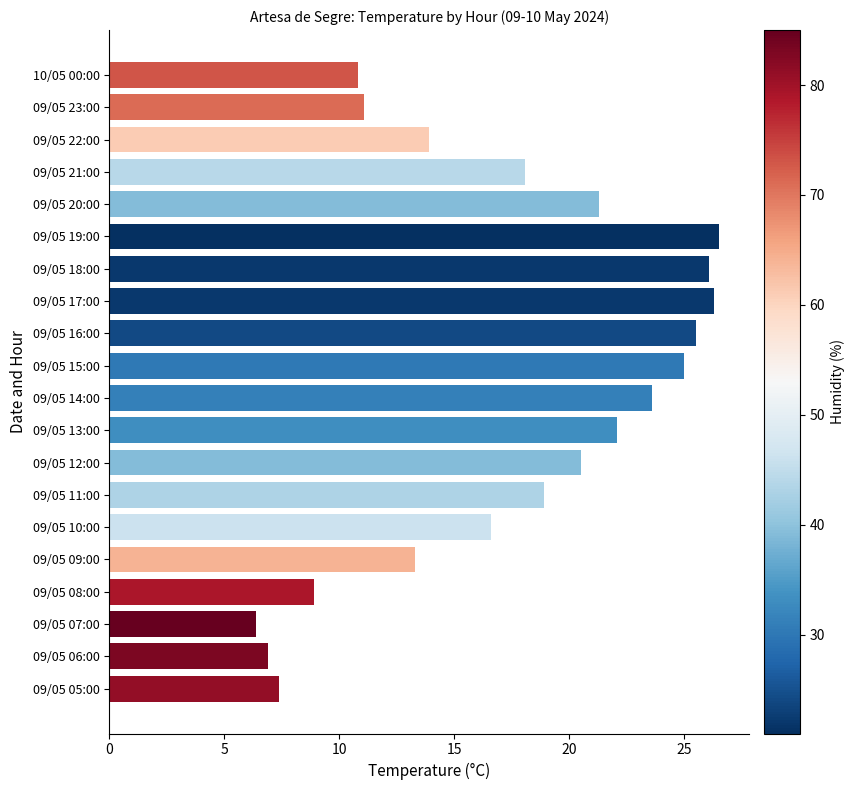

What is the greatest value displayed?

26.5